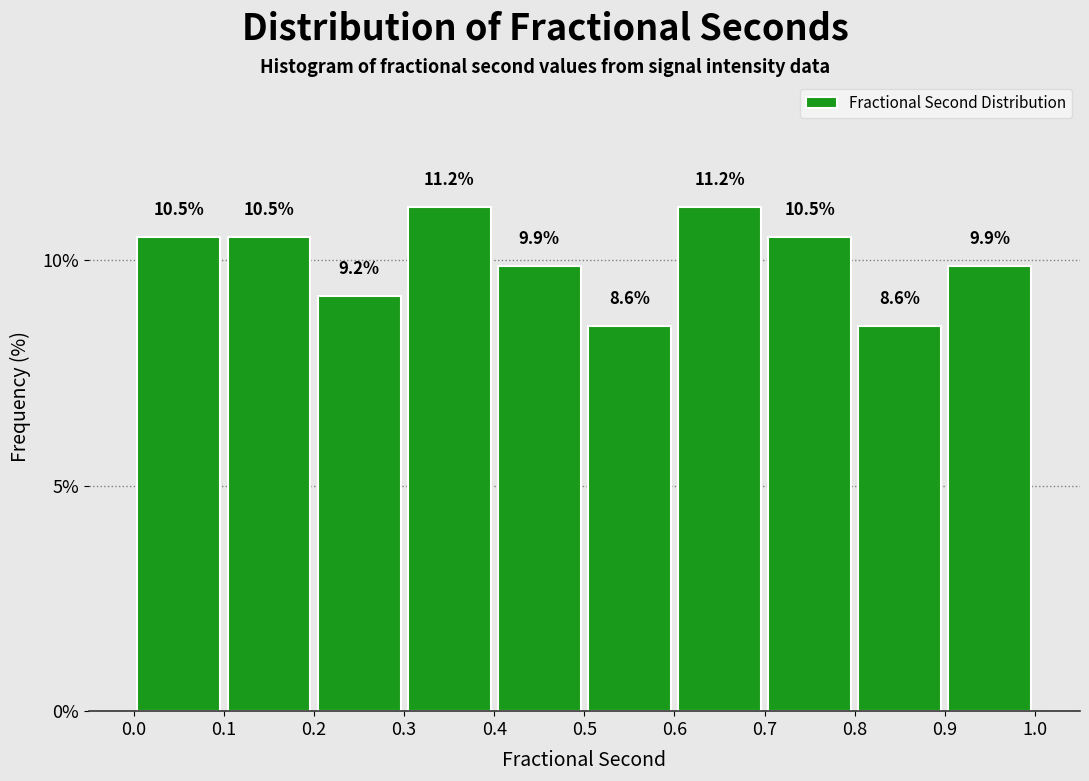

How tall is the bar that spans 0.2 to 0.3 on the x-axis?

9.2